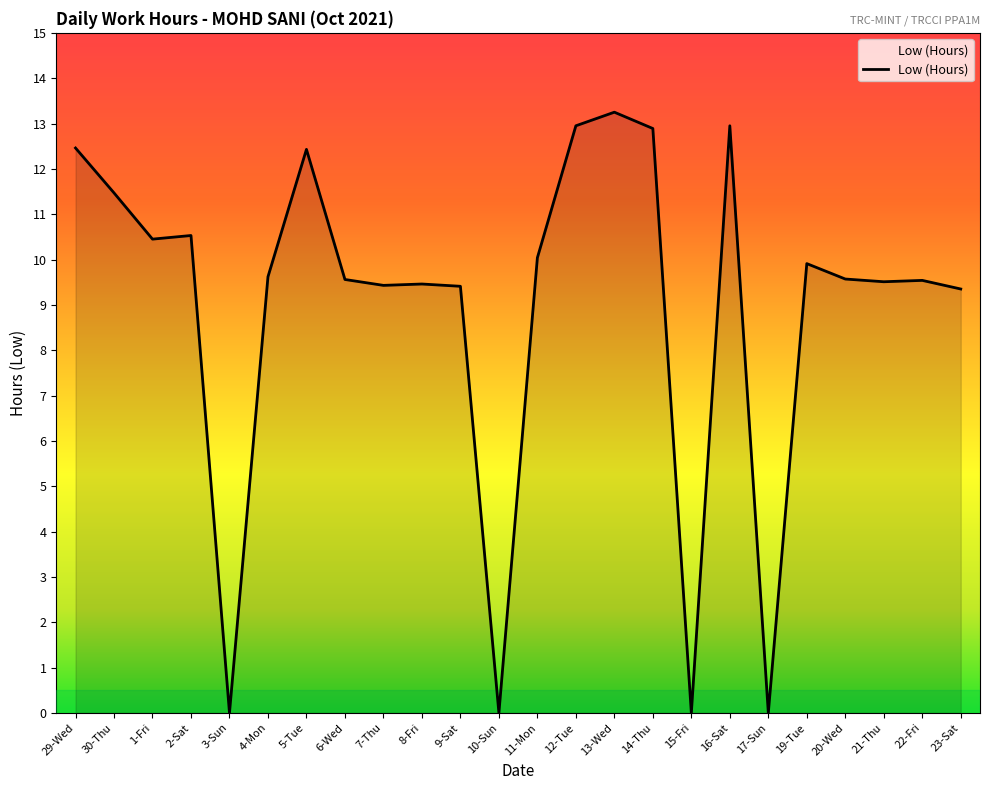

Is it true that the value at 11-Mon is 4.9?

False